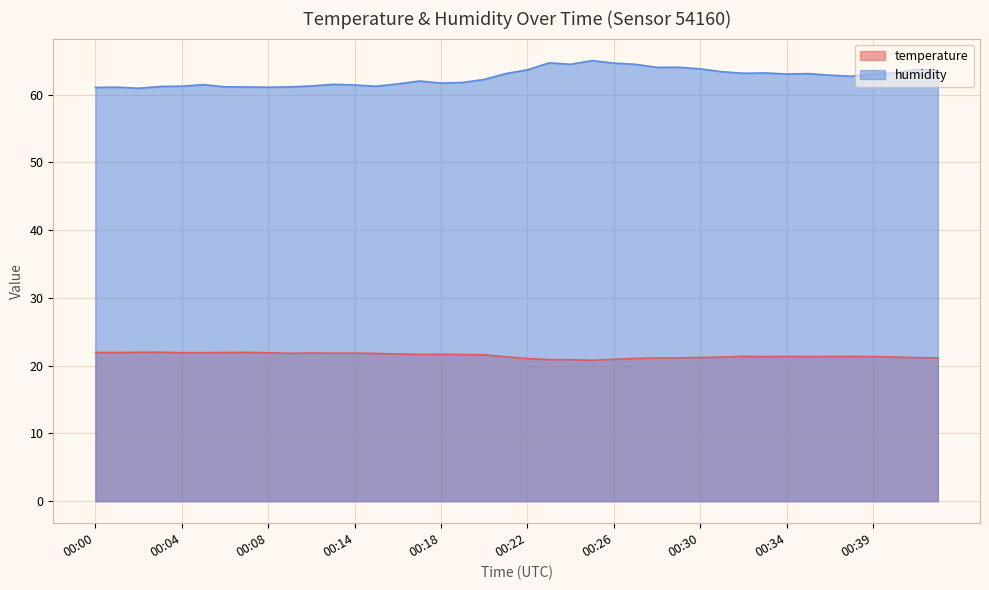

What is the difference between the maximum and minimum values in the temperature series?

1.2